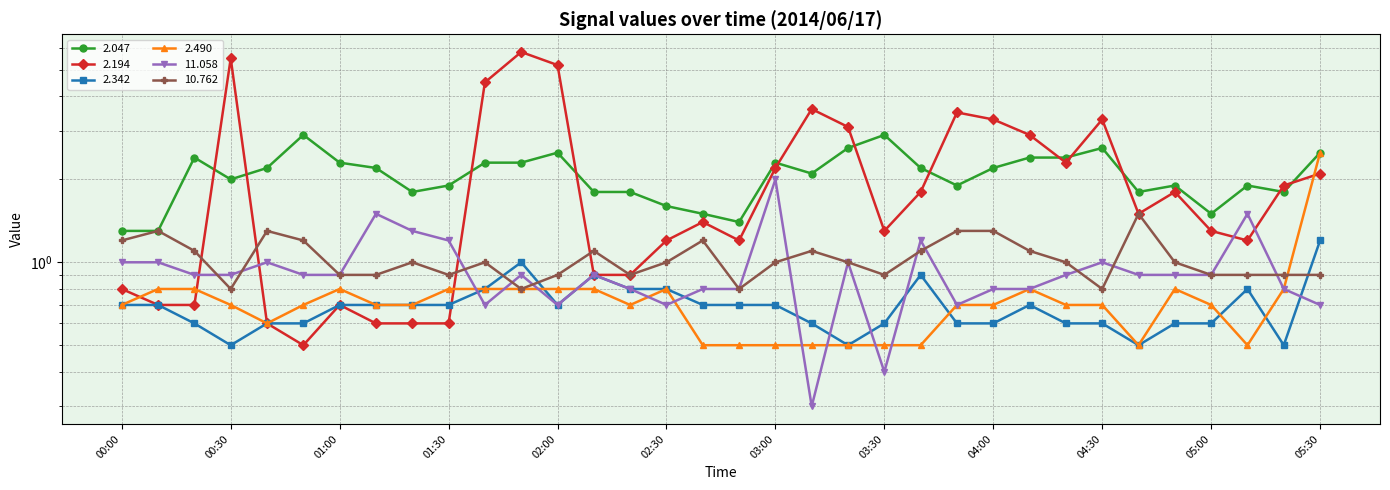

Which series has the largest total across all categories?

2.047